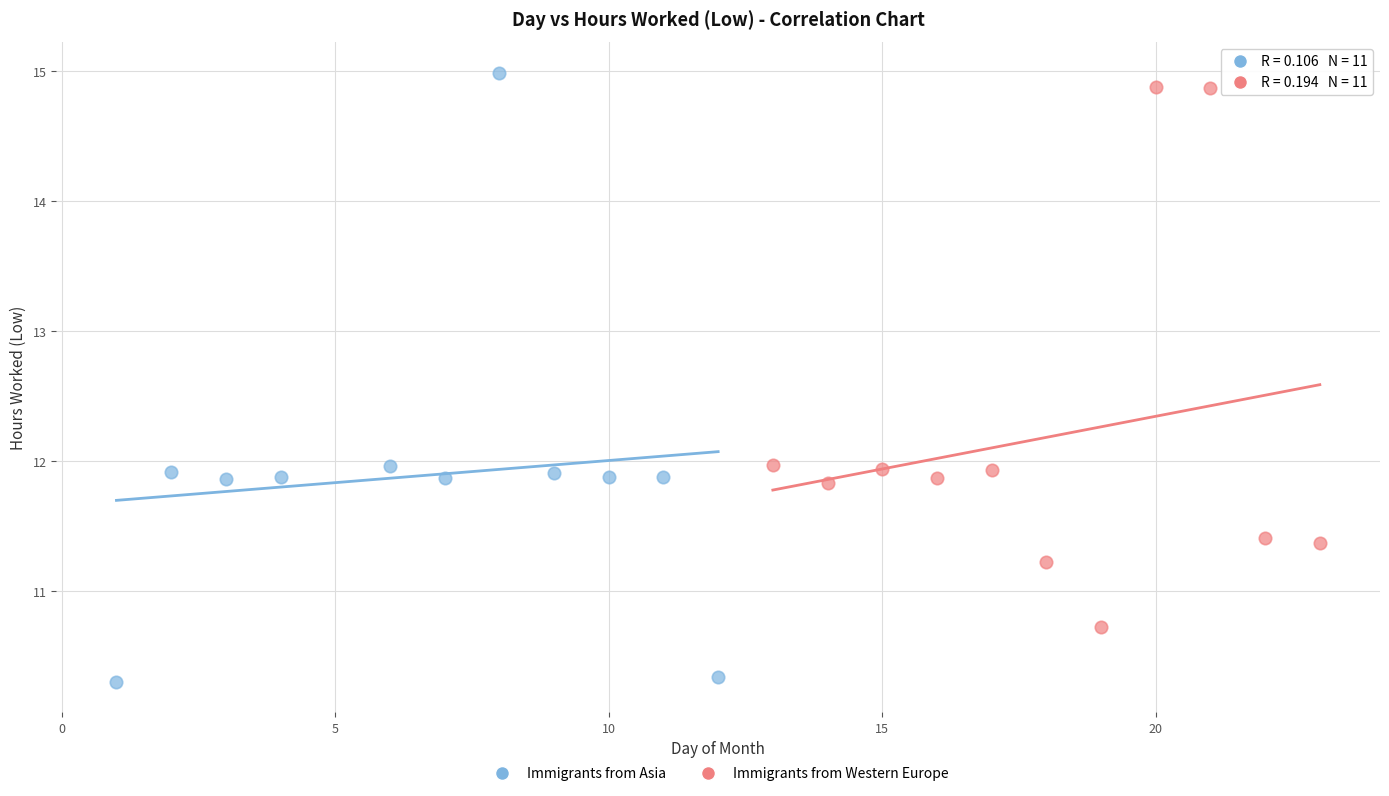

Which series contains the lowest Y value?

Immigrants from Asia